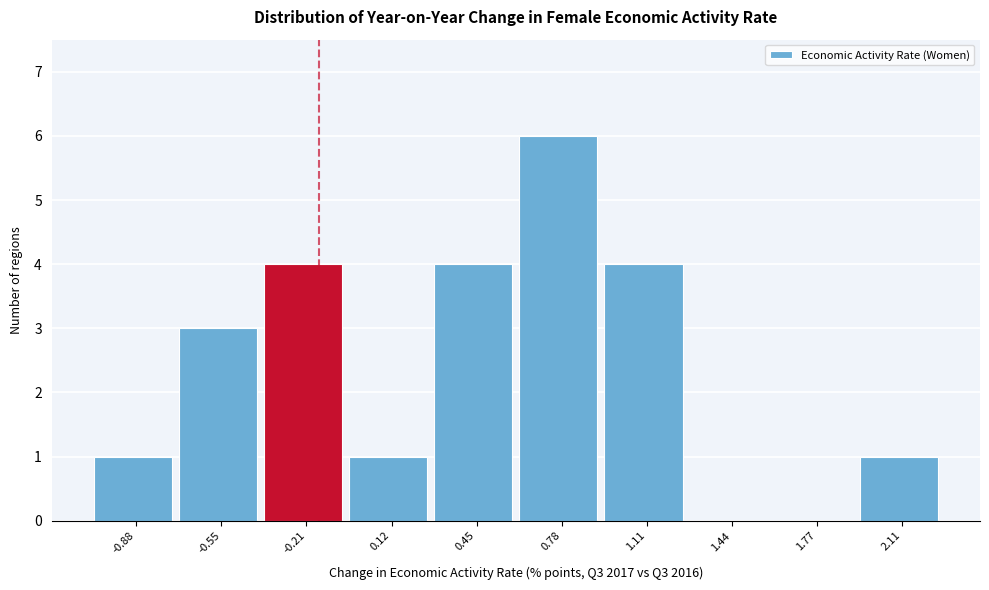

Reading right to left, transcribe all the data shown in this chart.

2.11=1	1.77=0	1.44=0	1.11=4	0.78=6	0.45=4	0.12=1	-0.21=4	-0.55=3	-0.88=1